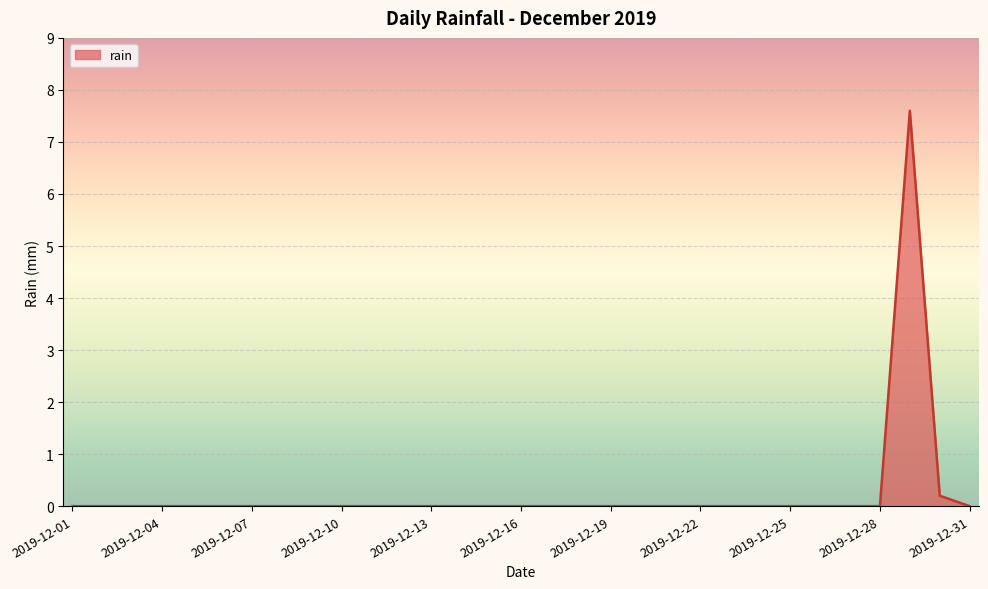

What is the maximum value shown in the chart?

7.6